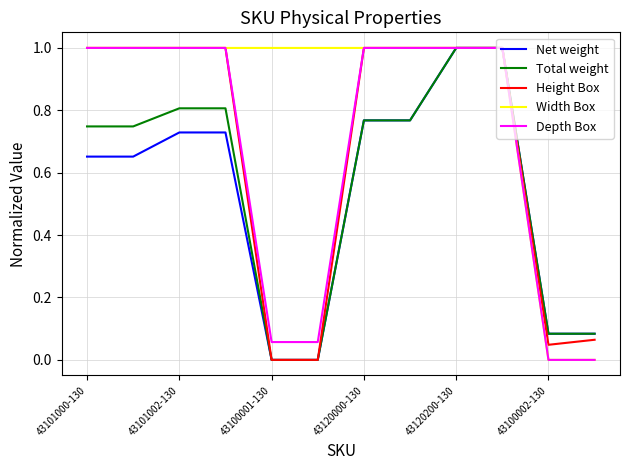

Which series has the largest total across all categories?

Width Box